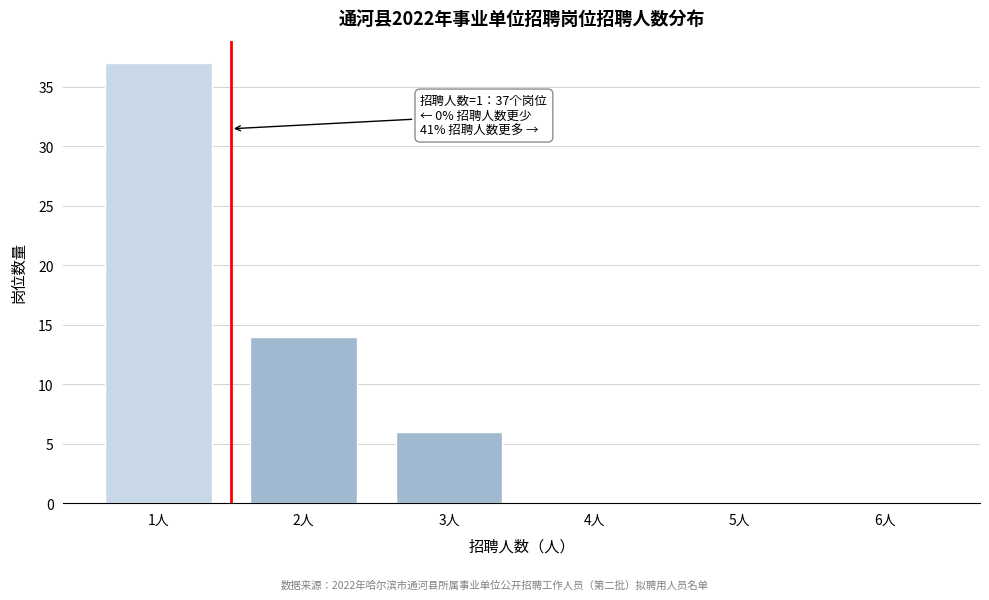

Reading right to left, transcribe all the data shown in this chart.

6人=0	5人=0	4人=0	3人=6	2人=14	1人=37